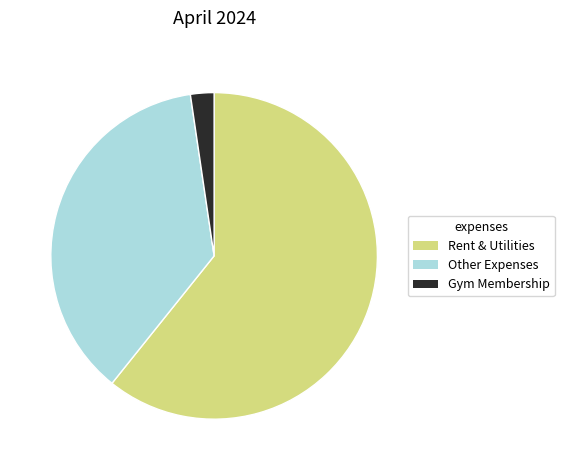

Is there a majority slice in this chart?

Yes